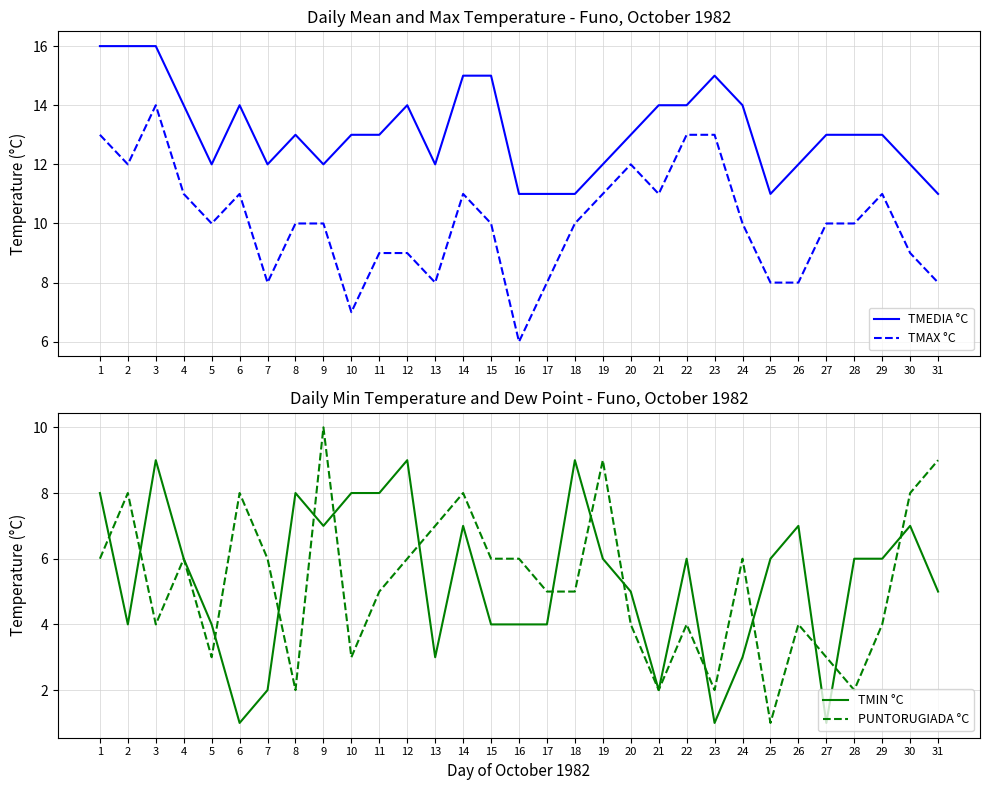

List the labels in order of PUNTORUGIADA °C value, largest first.

9, 19, 31, 2, 6, 14, 30, 13, 1, 4, 7, 12, 15, 16, 24, 11, 17, 18, 3, 20, 22, 26, 29, 5, 10, 27, 8, 21, 23, 28, 25